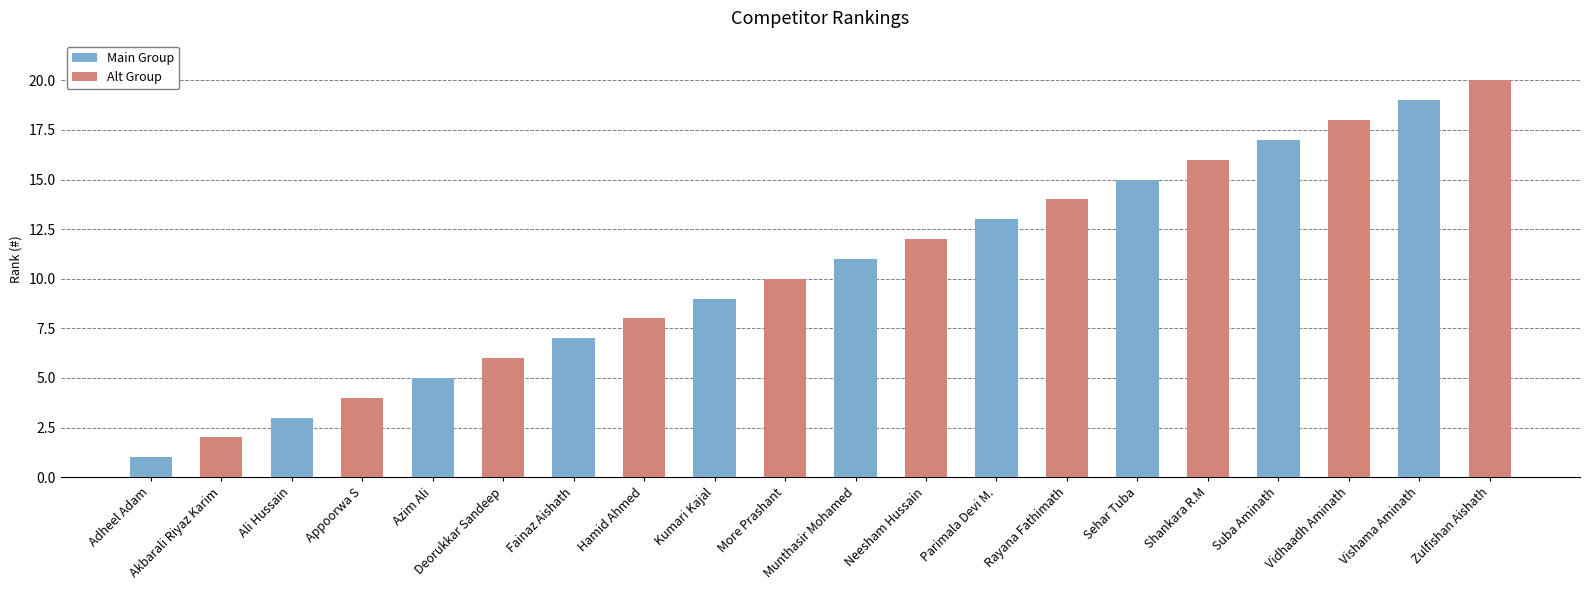

How many values in the Main Group series are below 11?

5